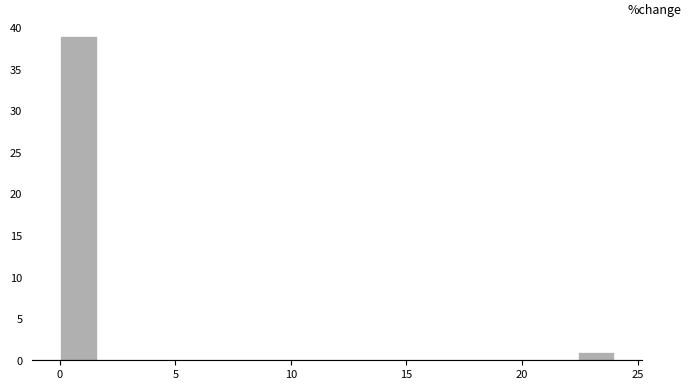

Around what value on the x-axis is the tallest bar? Give the approximate position of its centre, as read against the axis.

1.0